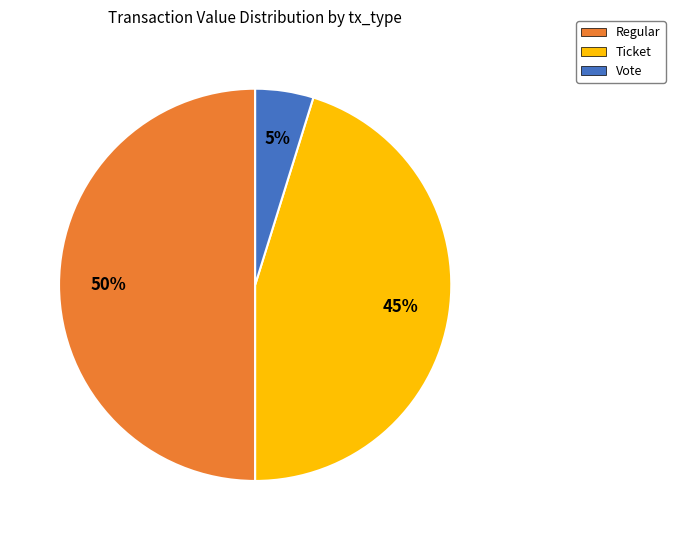

Rank the categories by value from highest to lowest.

Regular, Ticket, Vote